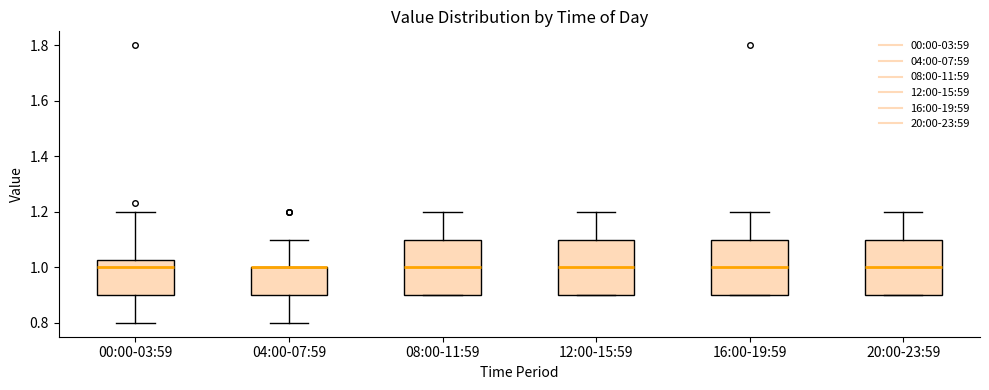

Where does the upper whisker of the box for 08:00-11:59 end on the y-axis? The values are not printed on the chart, so give them approximately, as read against the axis.

1.20